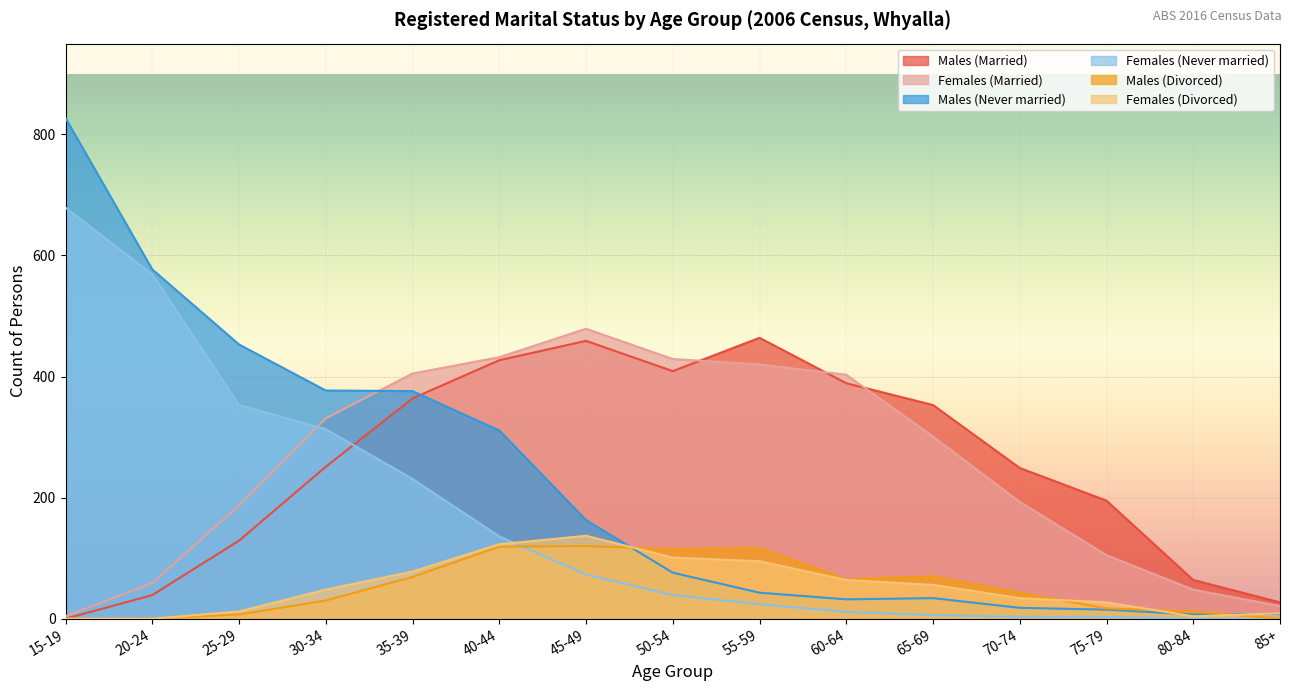

Reading left to right, list all the values displayed in this chart.

Males (Married): 15-19=0	20-24=39	25-29=129	30-34=251	35-39=364	40-44=427	45-49=459	50-54=409	55-59=464	60-64=389	65-69=353	70-74=249	75-79=195	80-84=64	85+=27
Females (Married): 15-19=4	20-24=59	25-29=187	30-34=331	35-39=405	40-44=432	45-49=479	50-54=429	55-59=420	60-64=403	65-69=301	70-74=193	75-79=105	80-84=48	85+=21
Males (Never married): 15-19=827	20-24=577	25-29=453	30-34=377	35-39=376	40-44=311	45-49=163	50-54=76	55-59=43	60-64=32	65-69=34	70-74=18	75-79=15	80-84=7	85+=8
Females (Never married): 15-19=679	20-24=569	25-29=353	30-34=313	35-39=231	40-44=136	45-49=73	50-54=39	55-59=24	60-64=11	65-69=6	70-74=3	75-79=3	80-84=0	85+=0
Males (Divorced): 15-19=0	20-24=0	25-29=7	30-34=30	35-39=69	40-44=119	45-49=120	50-54=115	55-59=117	60-64=65	65-69=70	70-74=43	75-79=17	80-84=12	85+=0
Females (Divorced): 15-19=0	20-24=0	25-29=12	30-34=48	35-39=78	40-44=123	45-49=137	50-54=101	55-59=95	60-64=64	65-69=56	70-74=34	75-79=27	80-84=4	85+=9